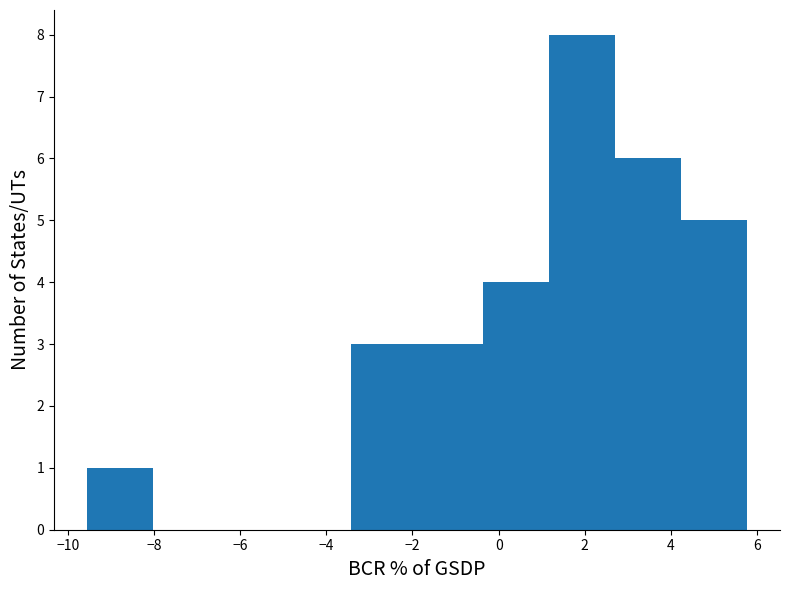

Over which range of the x-axis is the bar tallest?

1.2 to 2.8